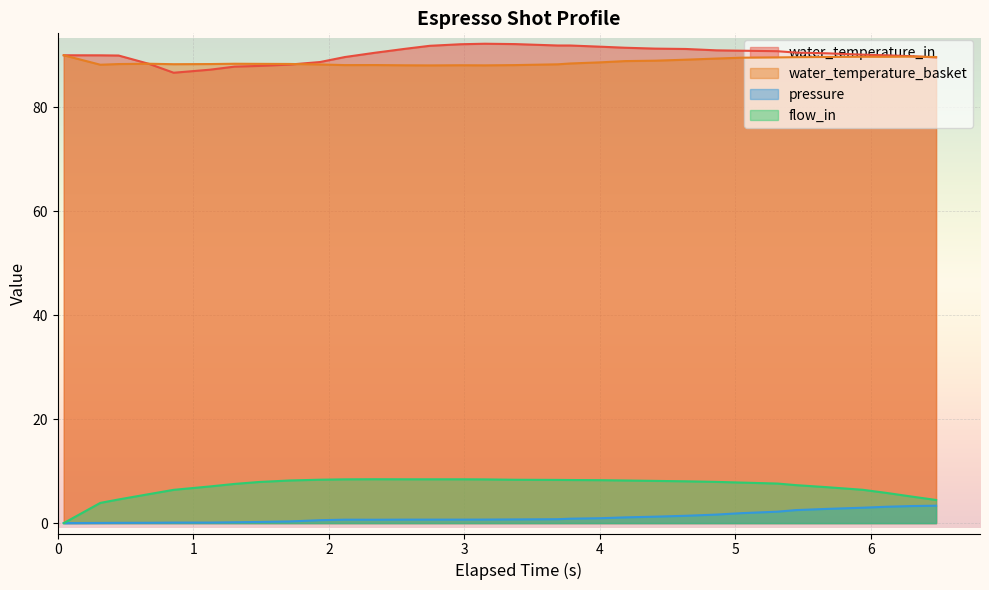

True or false: water_temperature_basket and flow_in cross at least once.

False